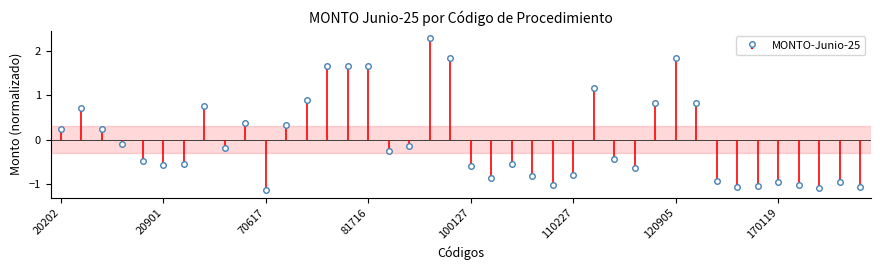

Read the value at 110219.

-0.6